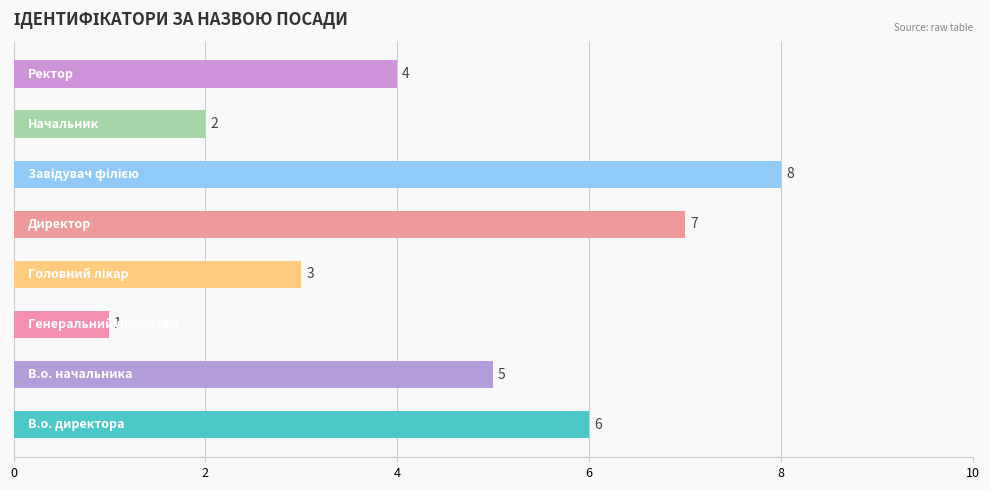

How many values are between 3 and 7?

5